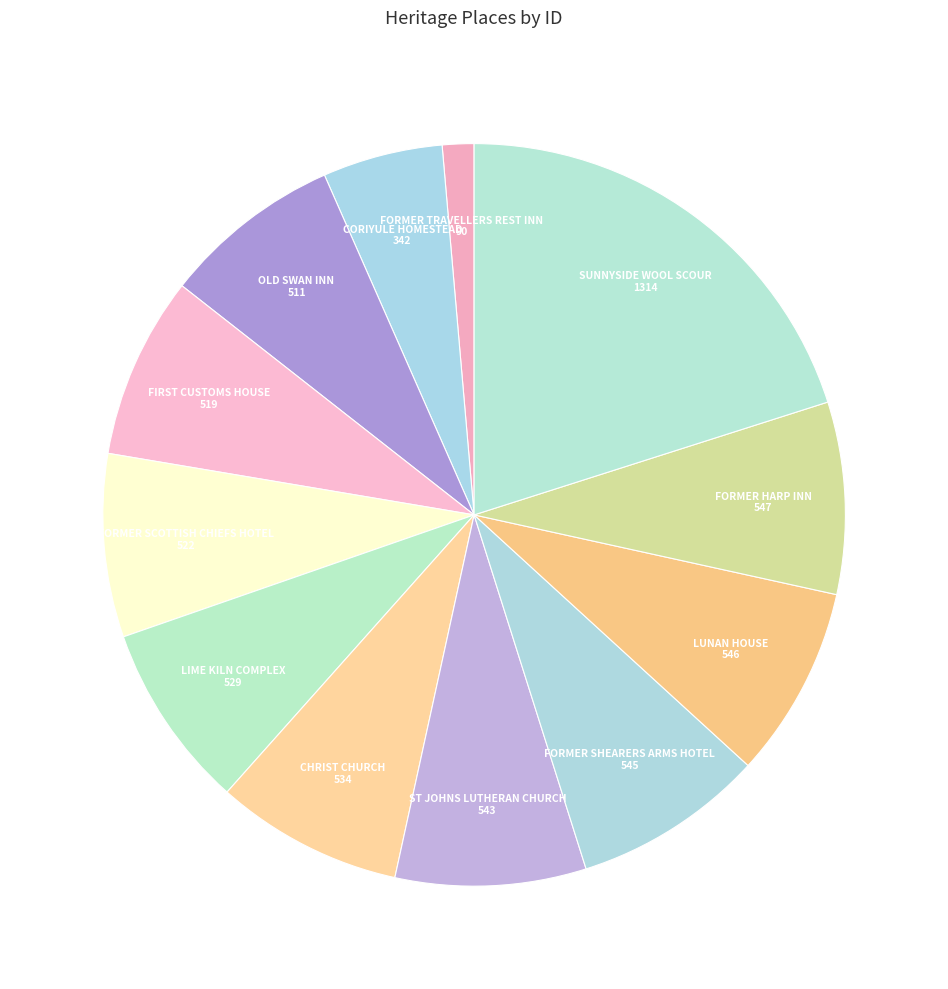

Do LIME KILN COMPLEX and FORMER SCOTTISH CHIEFS HOTEL together represent more than half of the pie?

No